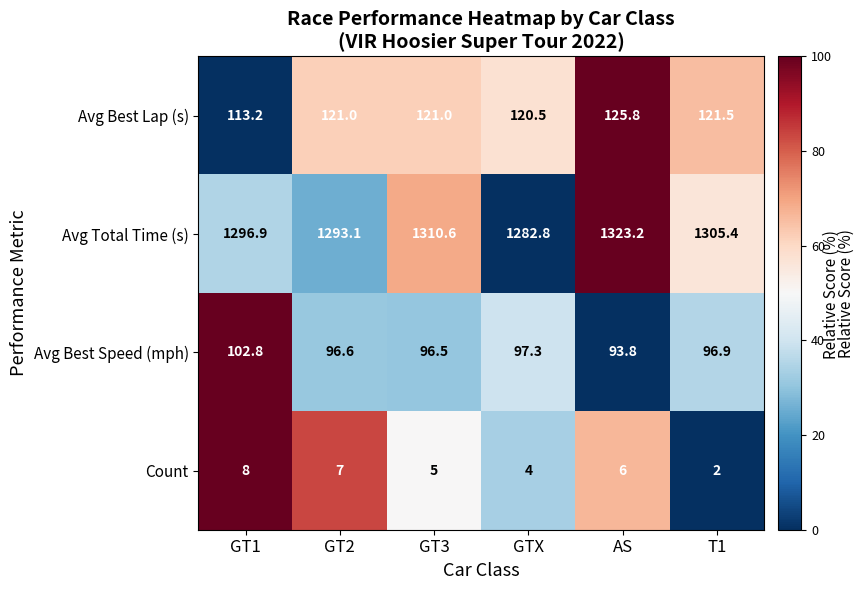

At which category does the chart reach its peak across all series?

AS